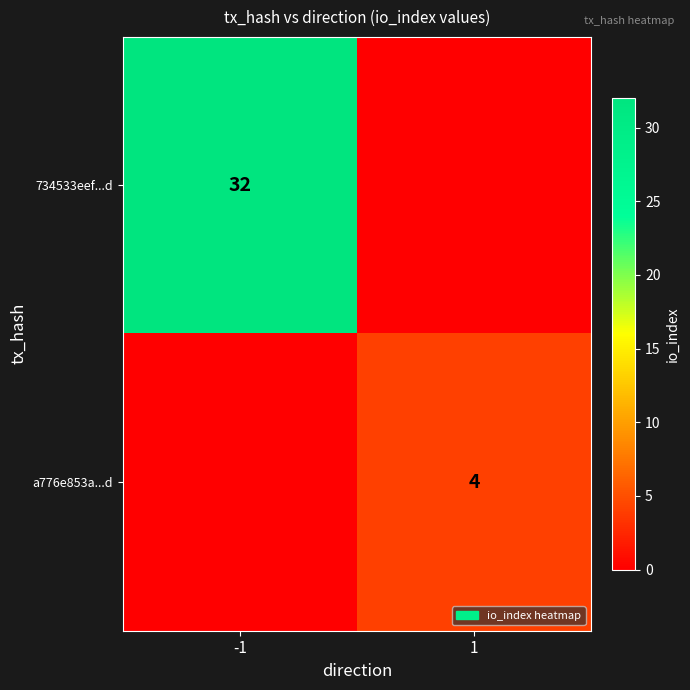

True or false: 734533eef...d has a value of 8 at -1.

False